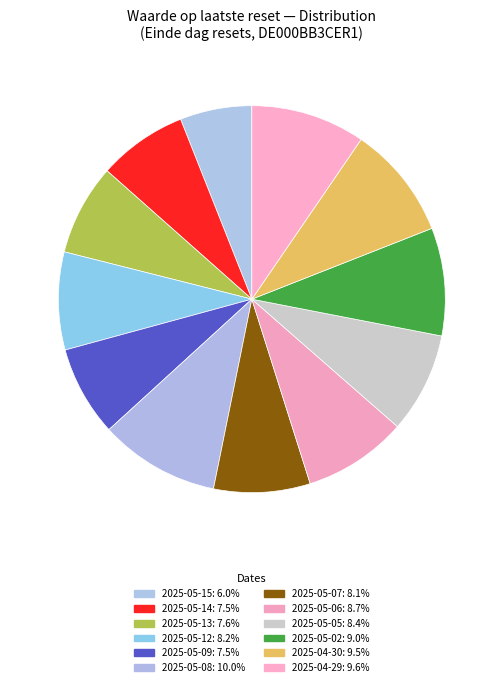

What percentage is the 2025-04-29 slice, to the nearest percent?

10%